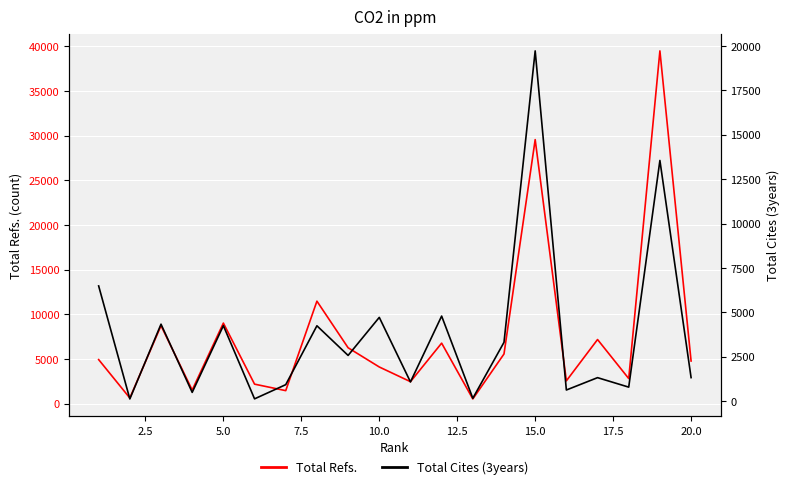

Reading left to right, transcribe all the data shown in this chart.

Total Refs.: 4929	628	8726	1517	9017	2181	1453	11472	6255	4102	2457	6771	524	5561	29562	2549	7176	2806	39496	4771
Total Cites (3years): 6491	125	4336	494	4252	130	929	4246	2576	4719	1083	4792	162	3315	19730	628	1324	790	13558	1326